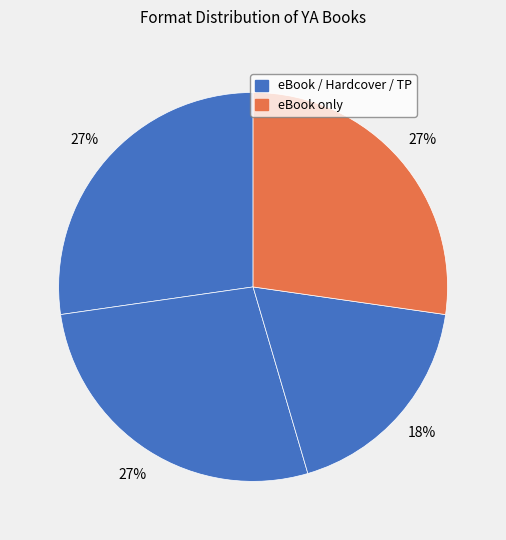

Count the number of slices in the pie.

4